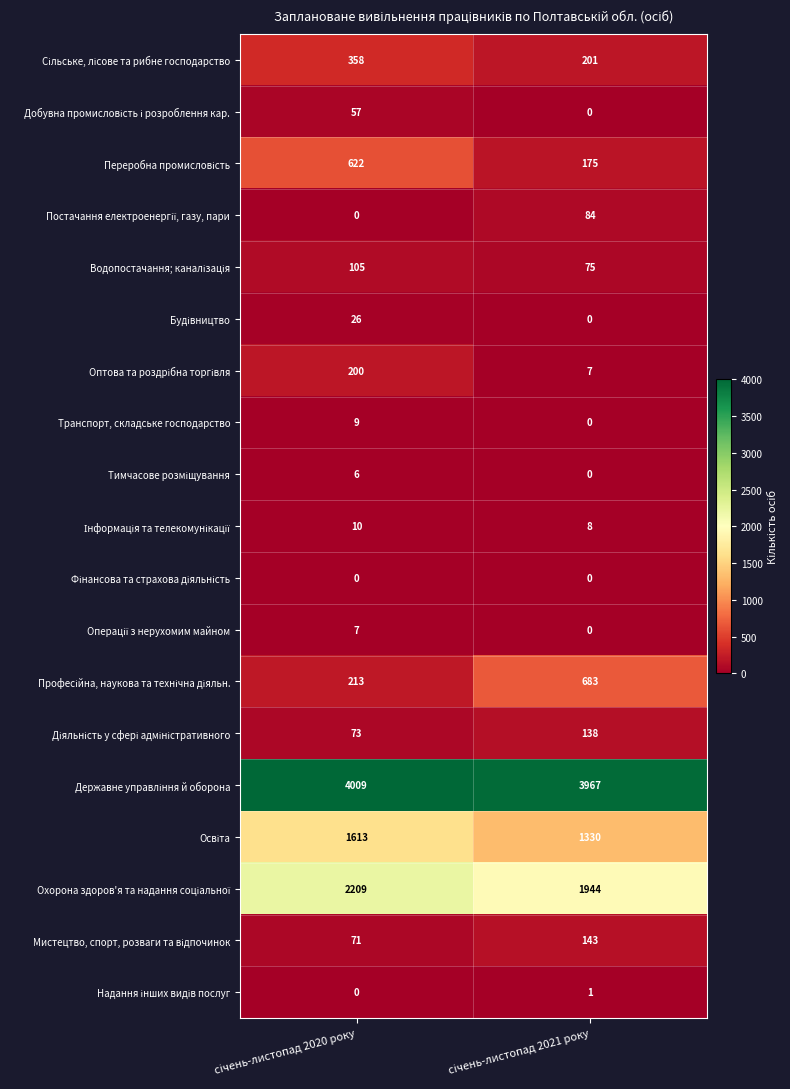

What is the greatest value displayed?

4009